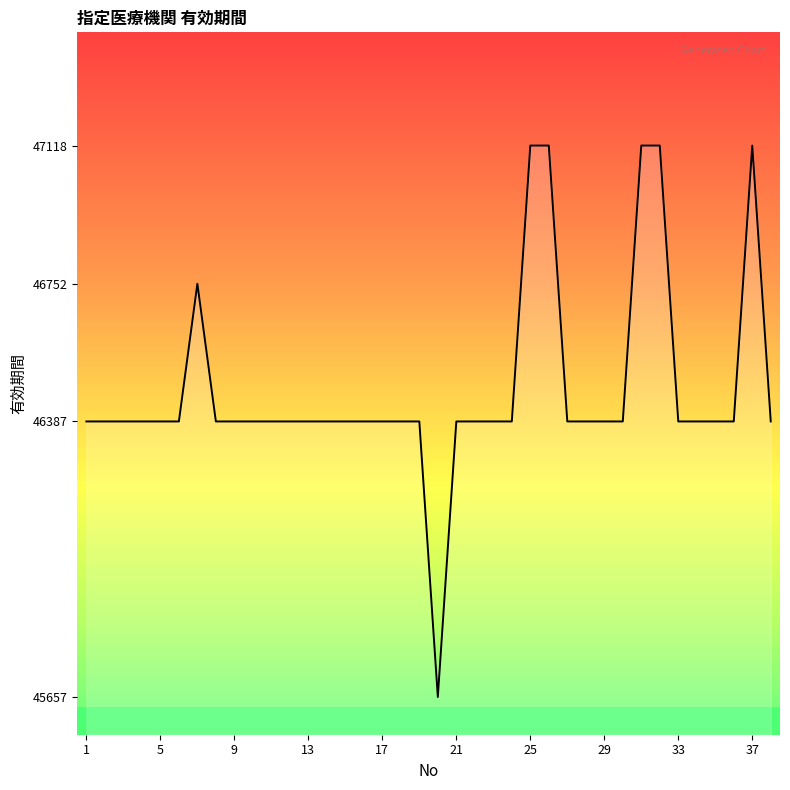

What is the difference between the second highest and minimum values?

1461